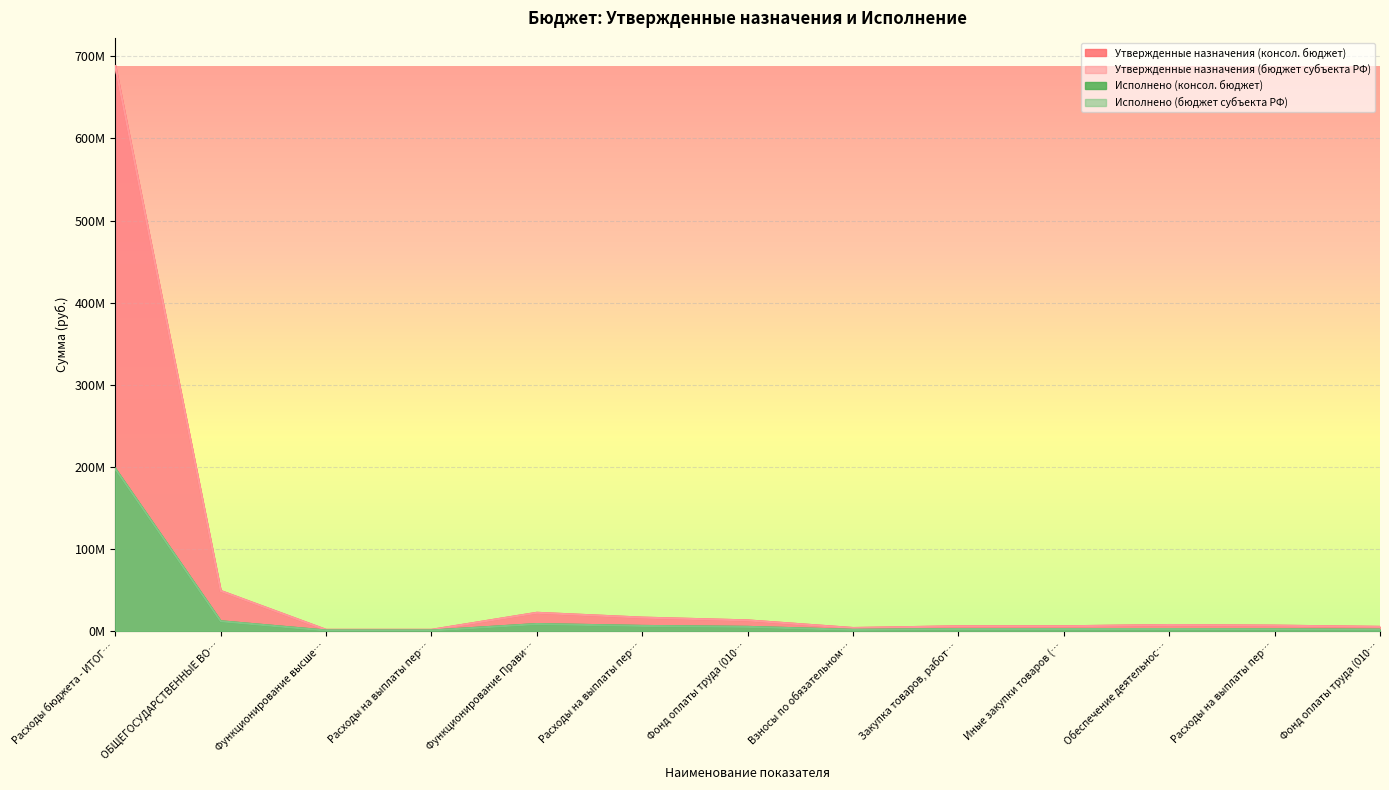

Which series has the largest range (max minus min)?

Утвержденные назначения (консол. бюджет)